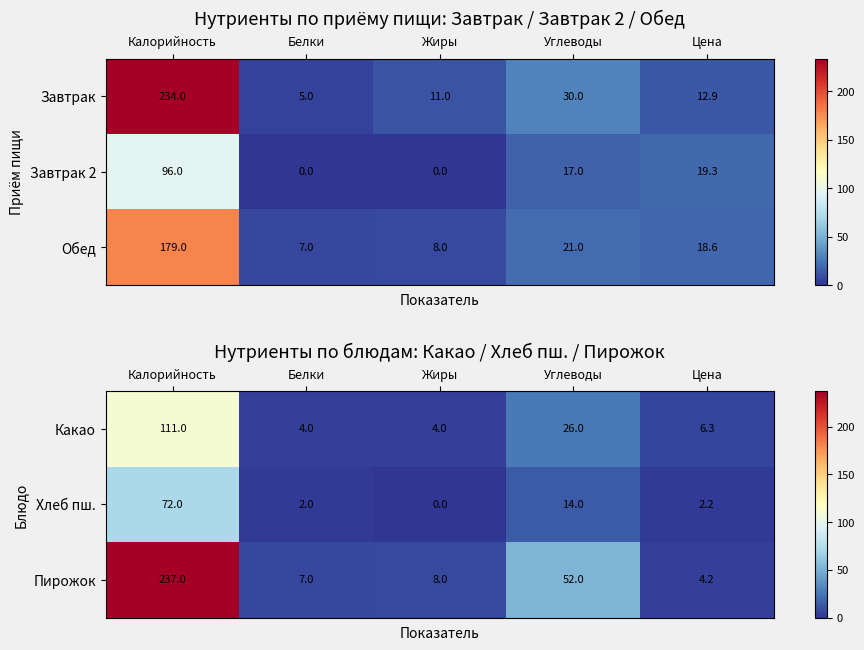

The value of Пирожок at Цена is 4.2. True or false?

True